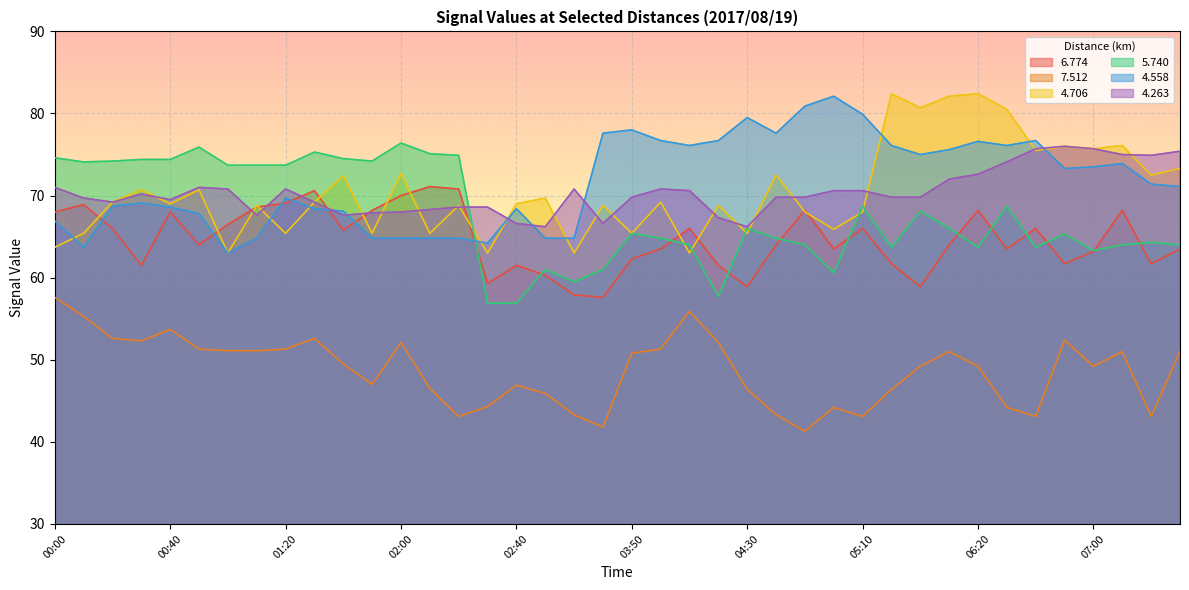

Reading left to right, list all the values displayed in this chart.

  6.774: 00:00=68.0	00:10=68.9	00:20=66.0	00:30=61.5	00:40=68.0	00:50=64.0	01:00=66.5	01:10=68.6	01:20=69.1	01:30=70.6	01:40=65.8	01:50=68.2	02:00=70.0	02:10=71.1	02:20=70.8	02:30=59.3	02:40=61.5	02:50=60.3	03:30=57.9	03:40=57.6	03:50=62.3	04:00=63.5	04:10=66.0	04:20=61.5	04:30=58.9	04:40=64.0	04:50=68.2	05:00=63.5	05:10=66.0	05:20=61.7	05:30=58.9	06:10=64.0	06:20=68.2	06:30=63.5	06:40=66.0	06:50=61.7	07:00=63.2	07:10=68.2	07:20=61.7	07:30=63.5
  7.512: 00:00=57.6	00:10=55.3	00:20=52.6	00:30=52.3	00:40=53.7	00:50=51.3	01:00=51.1	01:10=51.1	01:20=51.3	01:30=52.6	01:40=49.5	01:50=47.0	02:00=52.1	02:10=46.5	02:20=43.1	02:30=44.3	02:40=46.9	02:50=45.9	03:30=43.3	03:40=41.8	03:50=50.8	04:00=51.3	04:10=55.9	04:20=52.1	04:30=46.4	04:40=43.3	04:50=41.3	05:00=44.2	05:10=43.1	05:20=46.4	05:30=49.2	06:10=51.0	06:20=49.2	06:30=44.2	06:40=43.1	06:50=52.4	07:00=49.2	07:10=51.0	07:20=43.1	07:30=51.0
  4.706: 00:00=63.7	00:10=65.4	00:20=69.2	00:30=70.7	00:40=69.0	00:50=70.7	01:00=63.0	01:10=68.8	01:20=65.4	01:30=69.2	01:40=72.4	01:50=65.4	02:00=72.7	02:10=65.4	02:20=68.8	02:30=63.0	02:40=69.0	02:50=69.7	03:30=63.0	03:40=68.8	03:50=65.4	04:00=69.2	04:10=63.0	04:20=68.8	04:30=65.4	04:40=72.5	04:50=68.0	05:00=65.9	05:10=68.0	05:20=82.4	05:30=80.7	06:10=82.1	06:20=82.4	06:30=80.5	06:40=75.5	06:50=76.0	07:00=75.7	07:10=76.1	07:20=72.5	07:30=73.3
  5.740: 00:00=74.6	00:10=74.1	00:20=74.2	00:30=74.4	00:40=74.4	00:50=75.9	01:00=73.7	01:10=73.7	01:20=73.7	01:30=75.3	01:40=74.5	01:50=74.2	02:00=76.4	02:10=75.1	02:20=74.9	02:30=56.9	02:40=56.9	02:50=61.0	03:30=59.5	03:40=61.0	03:50=65.4	04:00=64.8	04:10=64.0	04:20=57.7	04:30=66.0	04:40=64.8	04:50=64.0	05:00=60.6	05:10=68.7	05:20=63.7	05:30=68.1	06:10=66.0	06:20=63.7	06:30=68.7	06:40=63.7	06:50=65.3	07:00=63.3	07:10=64.0	07:20=64.3	07:30=64.0
  4.558: 00:00=66.9	00:10=63.7	00:20=68.7	00:30=69.1	00:40=68.6	00:50=67.8	01:00=63.0	01:10=64.8	01:20=69.7	01:30=68.4	01:40=68.1	01:50=64.8	02:00=64.8	02:10=64.8	02:20=64.8	02:30=64.2	02:40=68.4	02:50=64.8	03:30=64.8	03:40=77.6	03:50=78.0	04:00=76.7	04:10=76.1	04:20=76.7	04:30=79.5	04:40=77.6	04:50=80.9	05:00=82.1	05:10=79.9	05:20=76.1	05:30=75.0	06:10=75.6	06:20=76.6	06:30=76.1	06:40=76.7	06:50=73.3	07:00=73.5	07:10=73.9	07:20=71.4	07:30=71.1
  4.263: 00:00=71.0	00:10=69.7	00:20=69.2	00:30=70.2	00:40=69.5	00:50=71.0	01:00=70.8	01:10=67.6	01:20=70.8	01:30=69.2	01:40=67.6	01:50=67.9	02:00=68.0	02:10=68.3	02:20=68.6	02:30=68.6	02:40=66.6	02:50=66.2	03:30=70.8	03:40=66.6	03:50=69.8	04:00=70.8	04:10=70.6	04:20=67.3	04:30=66.2	04:40=69.8	04:50=69.8	05:00=70.6	05:10=70.6	05:20=69.8	05:30=69.8	06:10=72.0	06:20=72.6	06:30=74.1	06:40=75.7	06:50=76.0	07:00=75.7	07:10=75.0	07:20=74.9	07:30=75.4